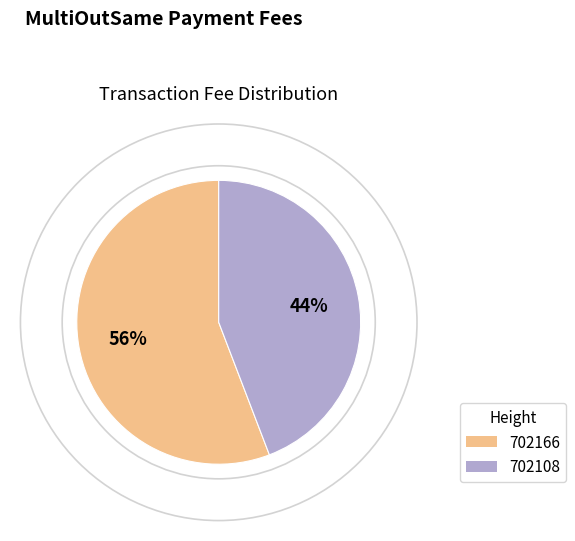

Does any single category account for the majority?

Yes